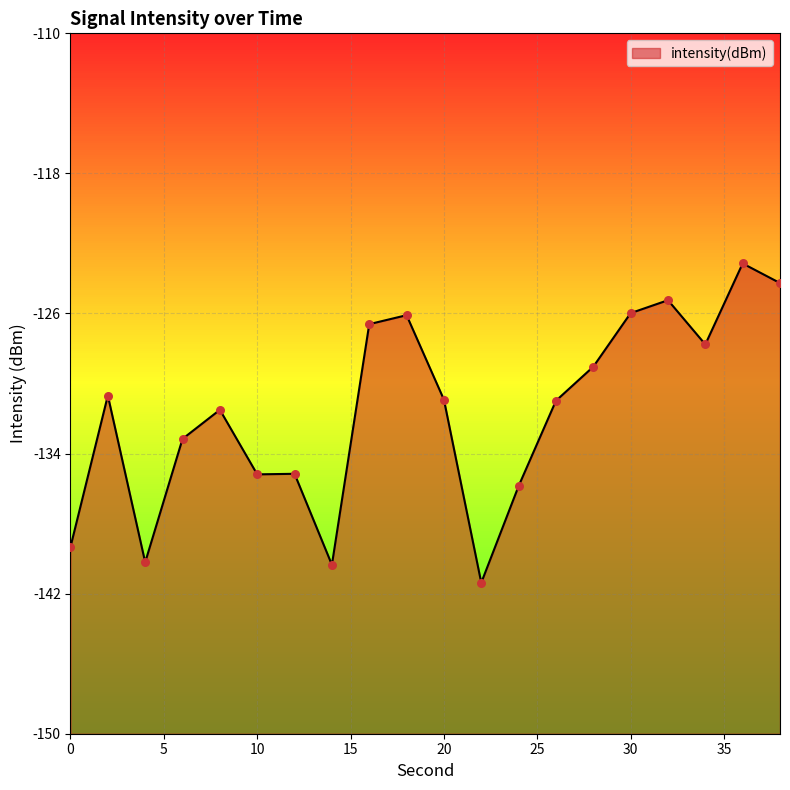

What is the change in value from 2 to 20?

-0.2